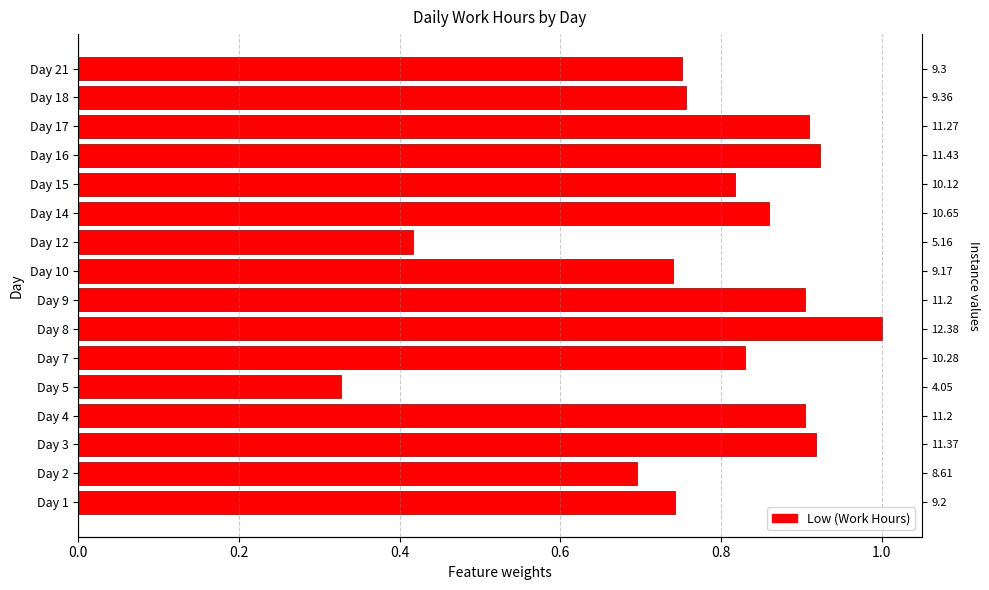

Reading right to left, what are all the values shown in this chart?

0.8	0.8	0.9	0.9	0.8	0.9	0.4	0.7	0.9	1.0	0.8	0.3	0.9	0.9	0.7	0.7